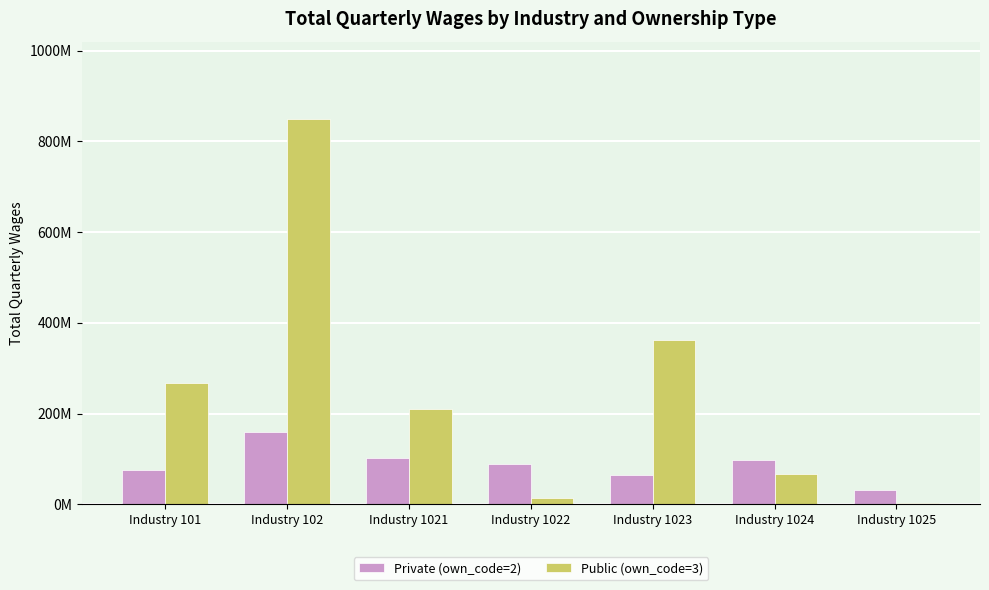

What is the total value across all series at Industry 1024?

165.0